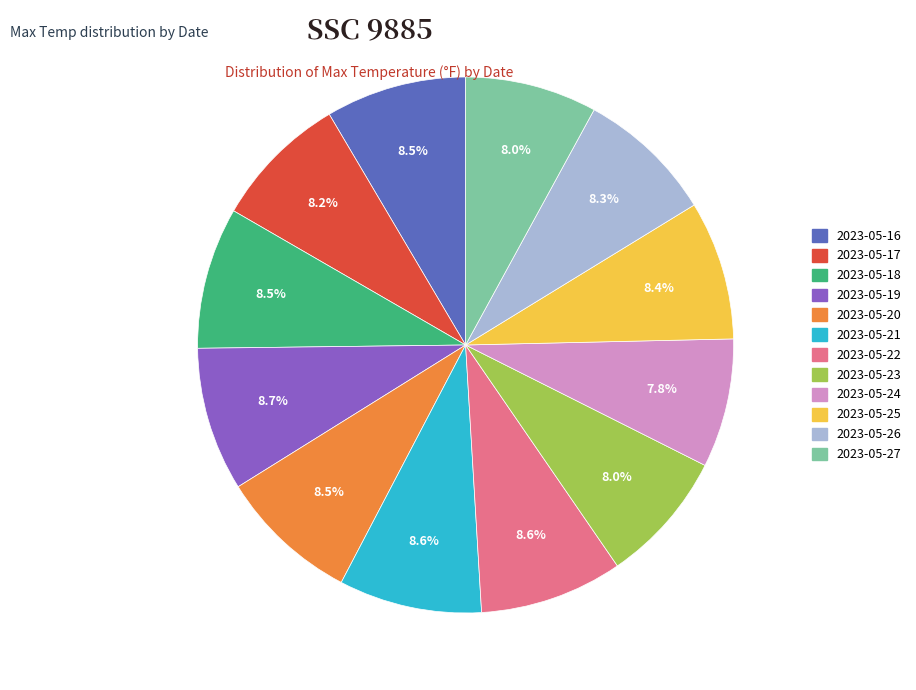

Is 2023-05-19 the majority of the pie?

No